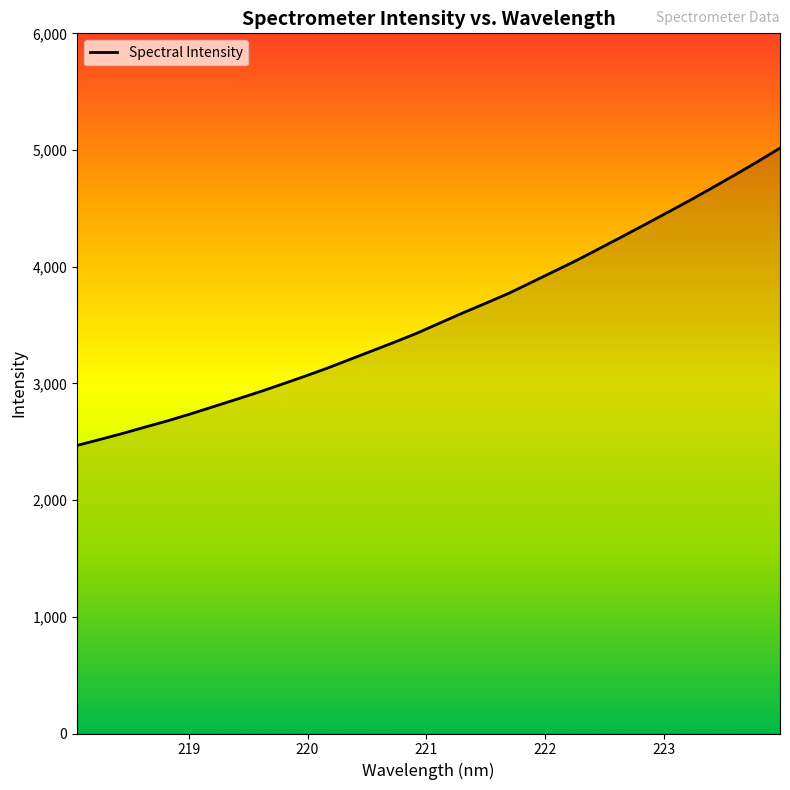

What is the smallest value displayed?

2468.9